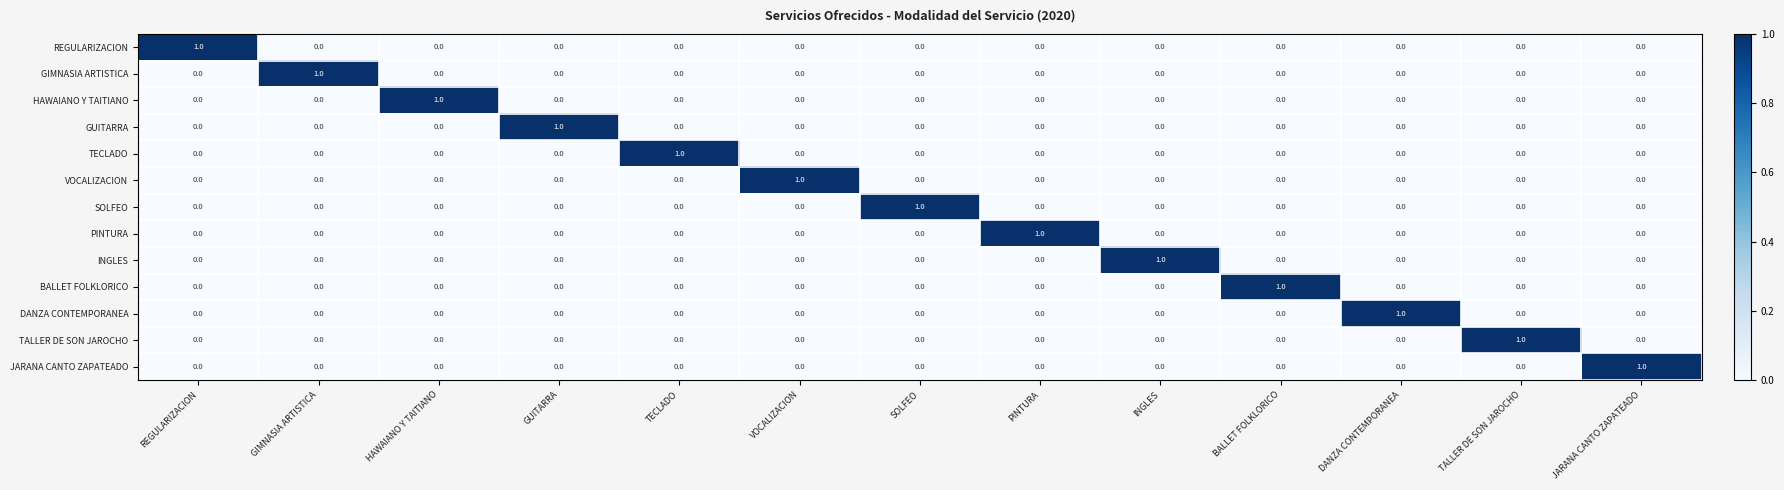

Count the SOLFEO values in the range 0 to 1.

13